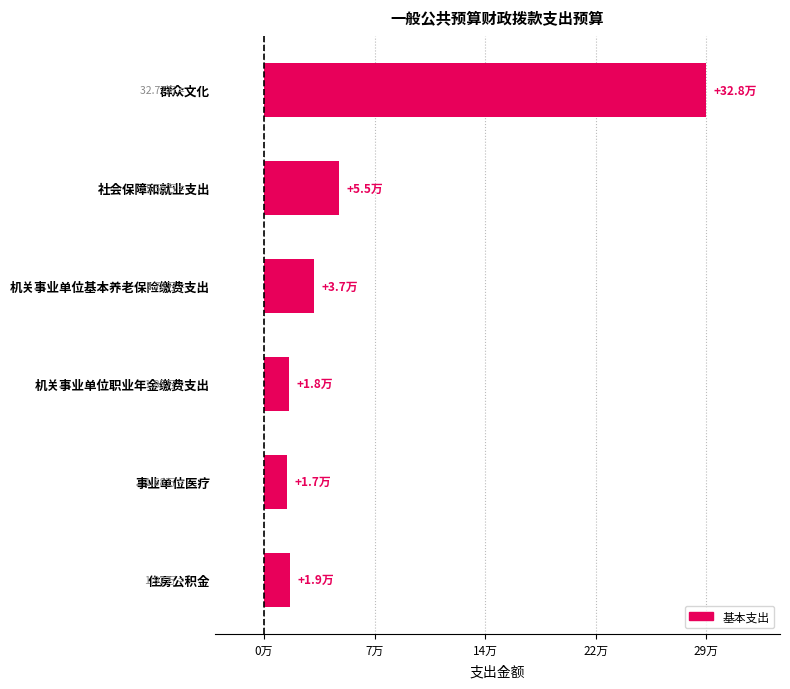

Are the bars horizontal?

Yes